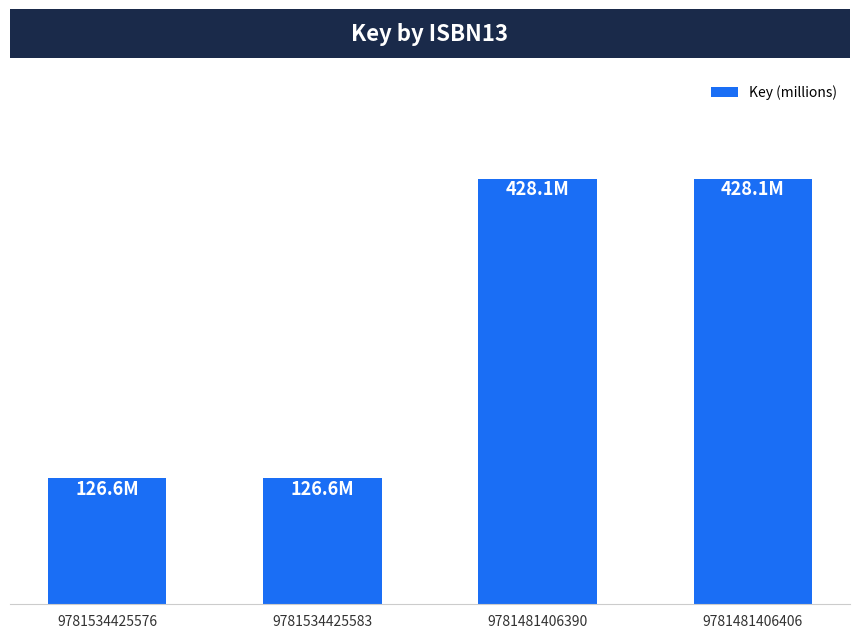

Does the chart contain any negative values?

No